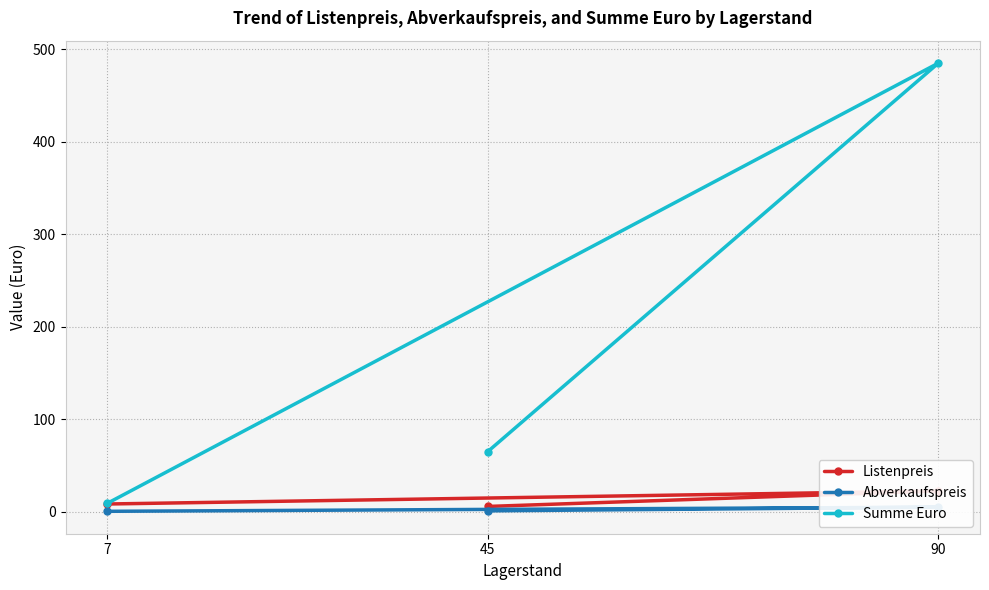

Which label corresponds to the largest value in the chart?

90